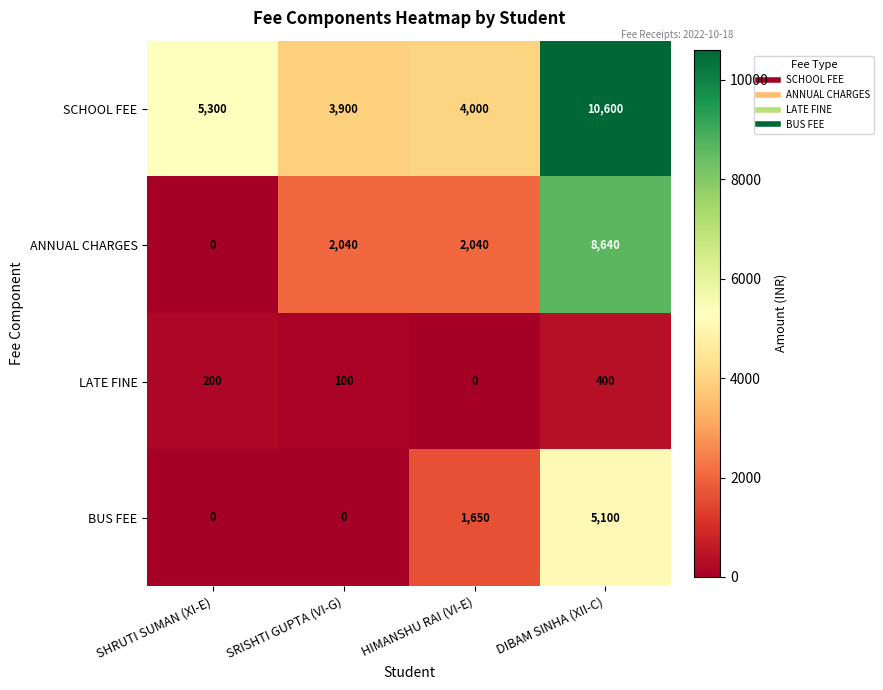

What is the difference between the SCHOOL FEE values at HIMANSHU RAI (VI-E) and DIBAM SINHA (XII-C)?

6600